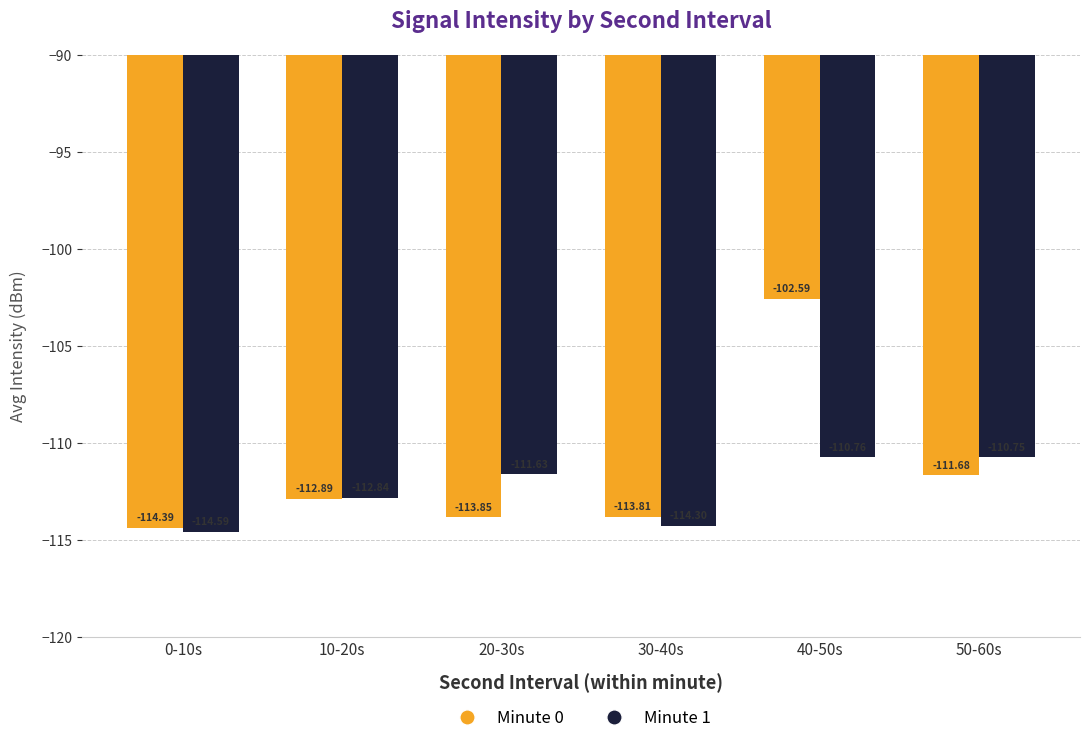

At 50-60s, list the series in order from smallest to largest.

Minute 0, Minute 1